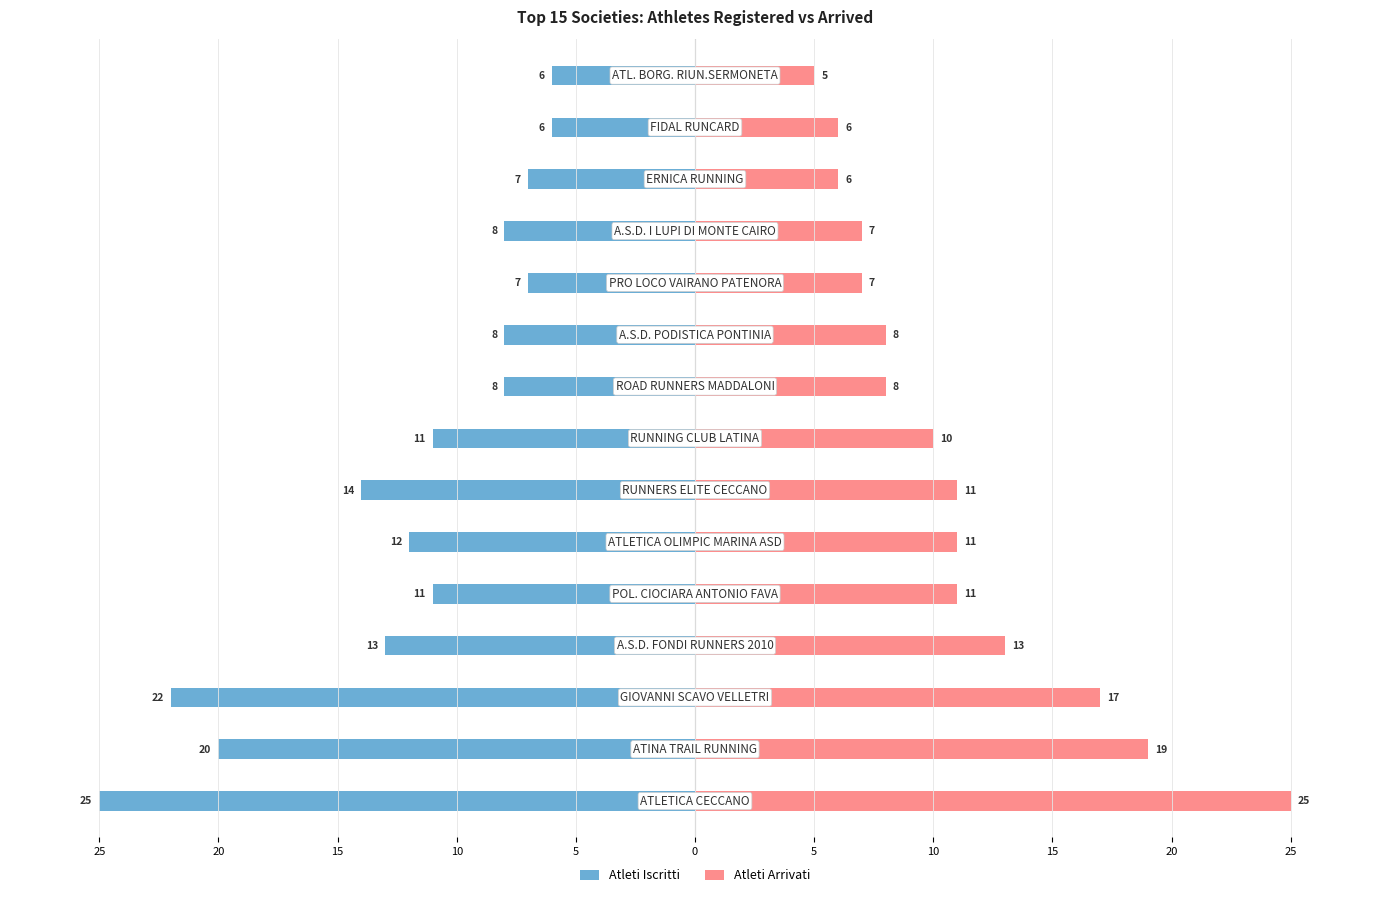

What is the value of the Atleti Iscritti bar at the 6th from the left?

12